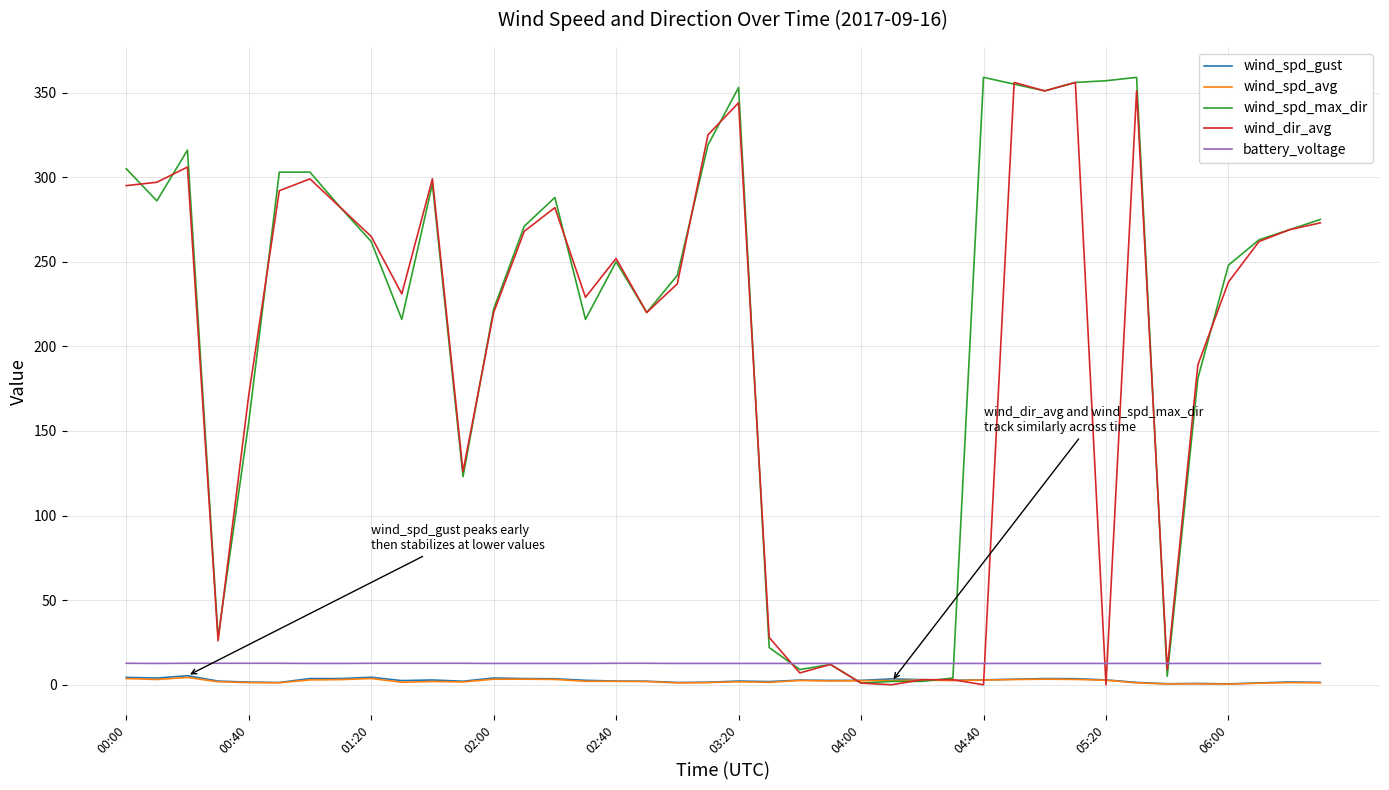

Which series has the largest total across all categories?

wind_spd_max_dir